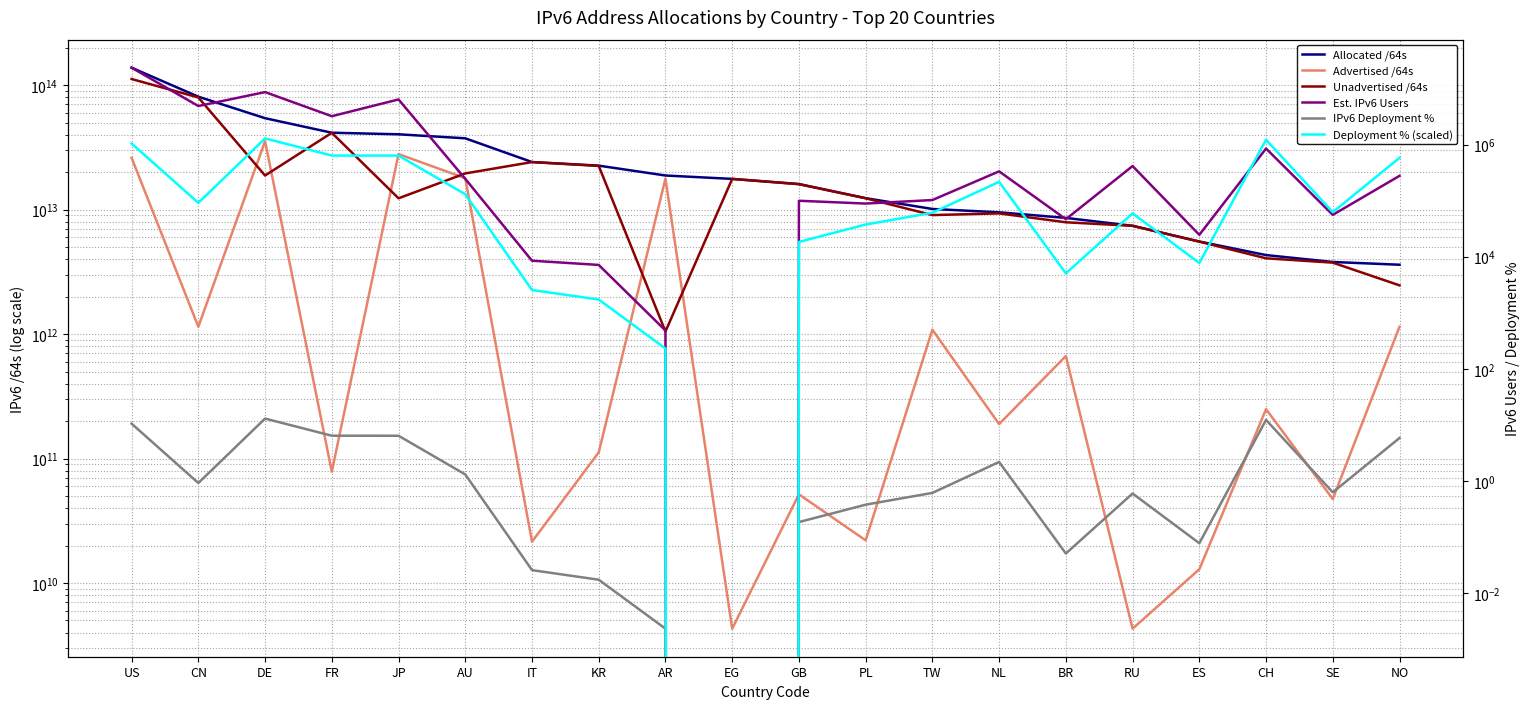

Which has a higher value, CN or EG?

CN